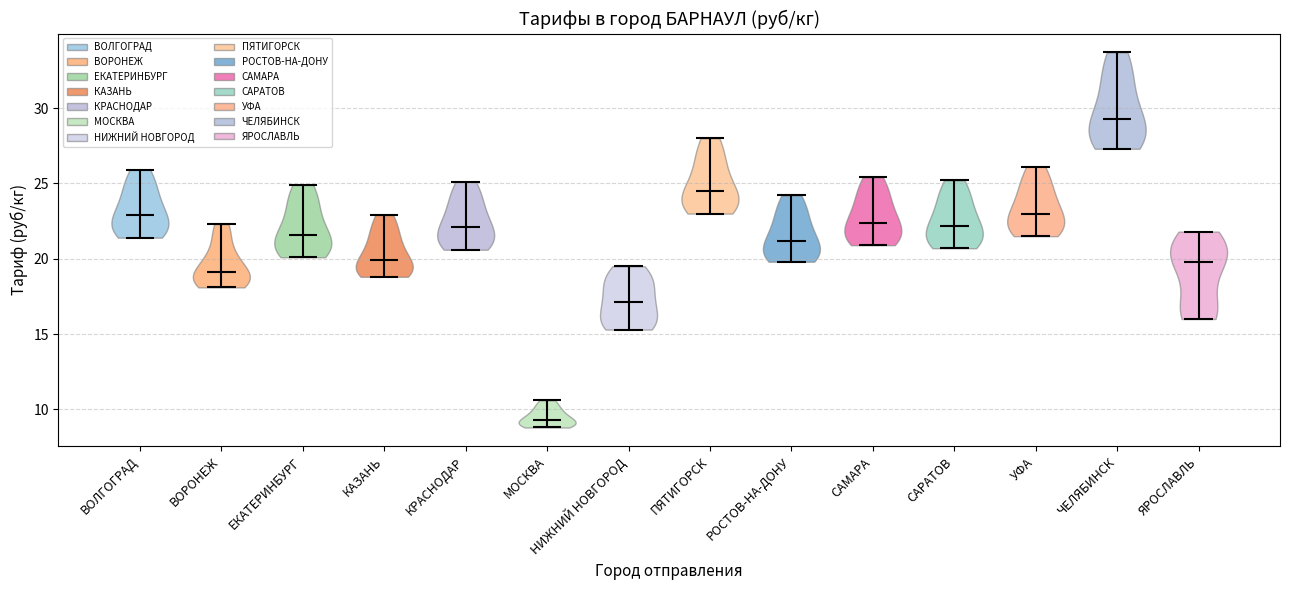

Reading left to right, read every violin against the y-axis: where its median line is, and the lowest and highest points it reaches. The values are not printed on the chart, so give them approximately, as read against the axis.

ВОЛГОГРАД: median line 23.0, lowest point 21.5, highest point 26.0
ВОРОНЕЖ: median line 19.0, lowest point 18.0, highest point 22.5
ЕКАТЕРИНБУРГ: median line 21.5, lowest point 20.0, highest point 25.0
КАЗАНЬ: median line 20.0, lowest point 19.0, highest point 23.0
КРАСНОДАР: median line 22.0, lowest point 20.5, highest point 25.0
МОСКВА: median line 9.5, lowest point 9.0, highest point 10.5
НИЖНИЙ НОВГОРОД: median line 17.0, lowest point 15.5, highest point 19.5
ПЯТИГОРСК: median line 24.5, lowest point 23.0, highest point 28.0
РОСТОВ-НА-ДОНУ: median line 21.0, lowest point 20.0, highest point 24.0
САМАРА: median line 22.5, lowest point 21.0, highest point 25.5
САРАТОВ: median line 22.0, lowest point 20.5, highest point 25.0
УФА: median line 23.0, lowest point 21.5, highest point 26.0
ЧЕЛЯБИНСК: median line 29.5, lowest point 27.5, highest point 33.5
ЯРОСЛАВЛЬ: median line 20.0, lowest point 16.0, highest point 22.0